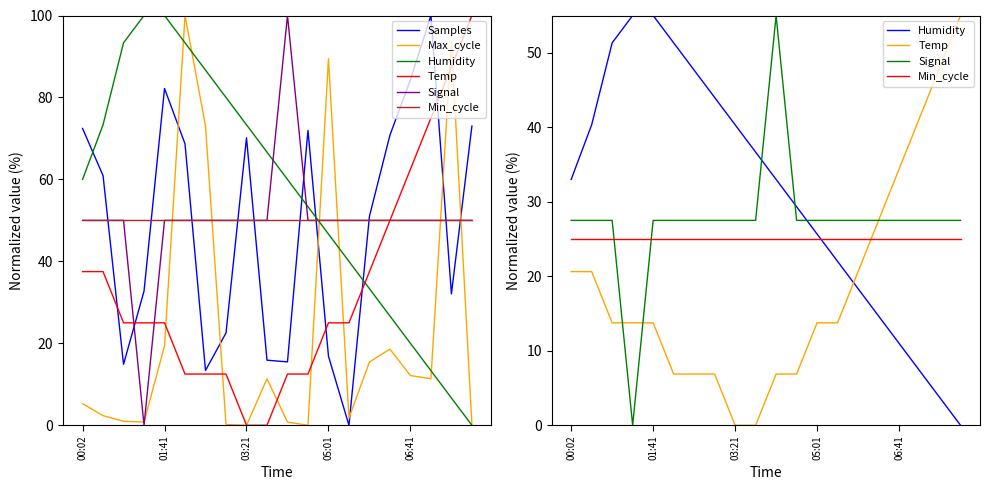

At which category is the sum across all series the highest?

5